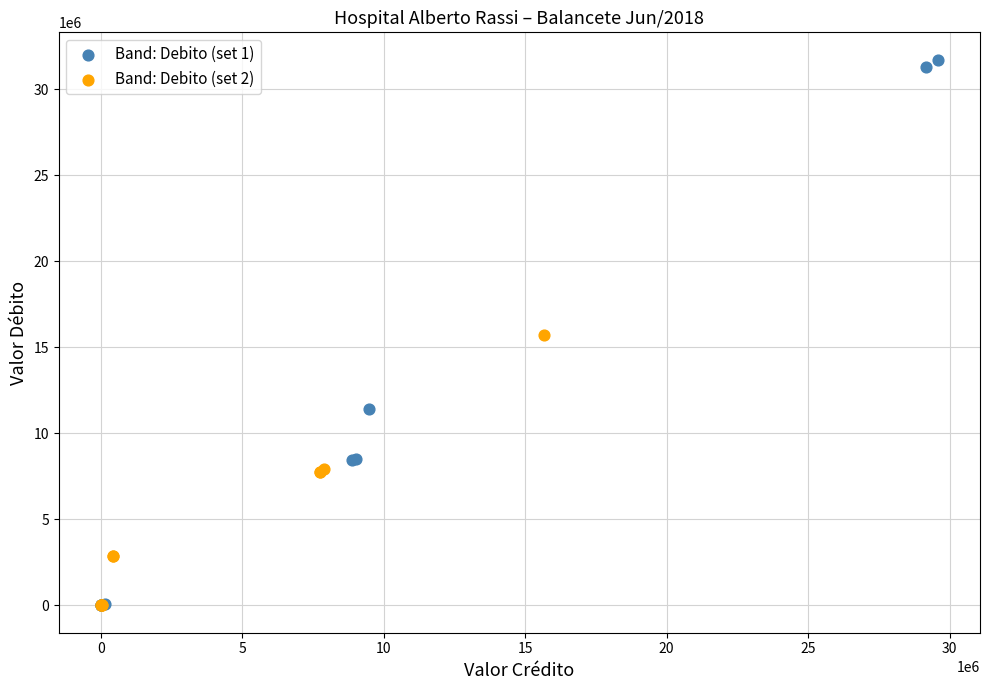

Which series has the largest Y range (max minus min)?

Band: Debito (set 1)